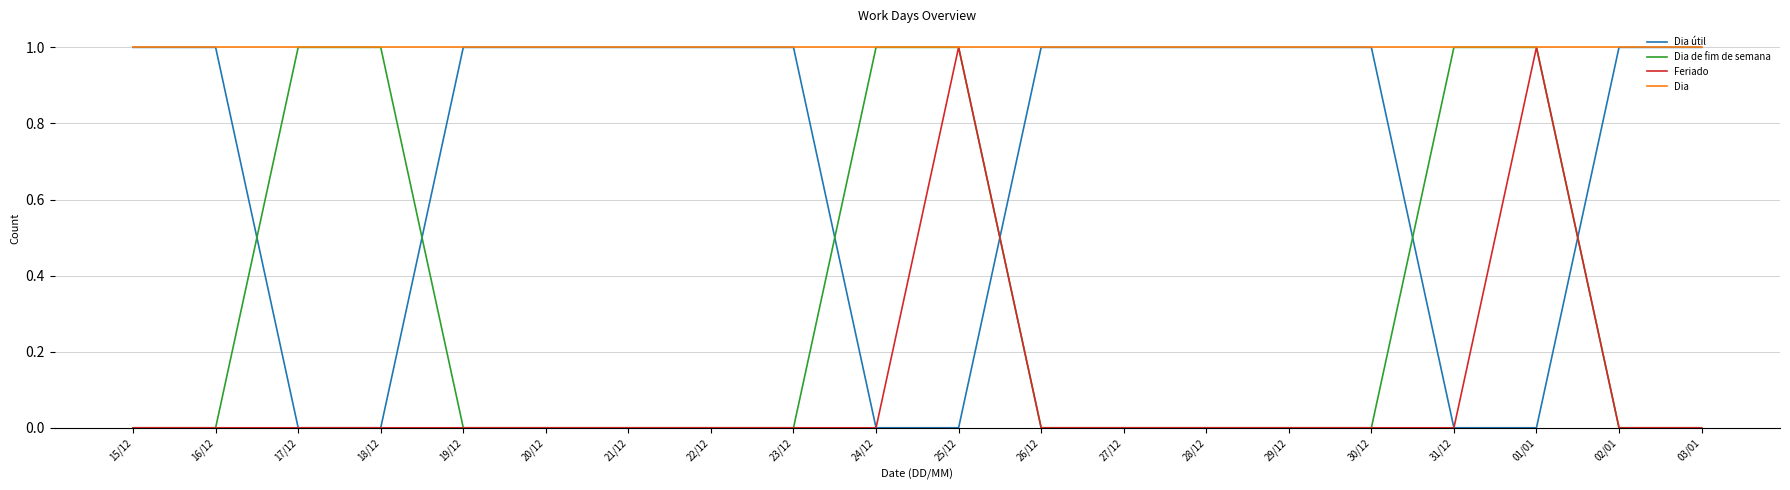

Is the value of Dia at 28/12 greater than the value of Dia de fim de semana at 19/12?

Yes